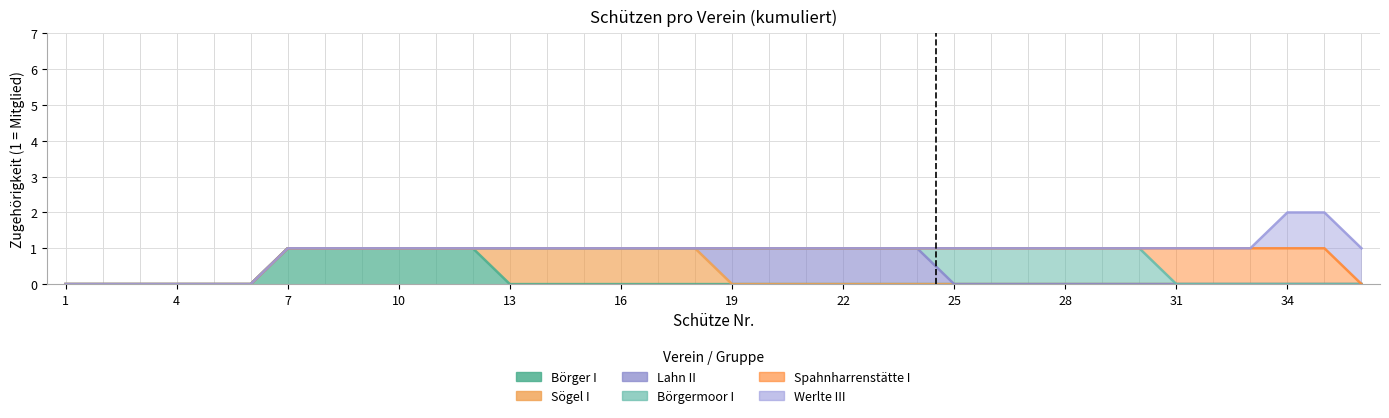

Which has a higher value, 6 or 14?

6